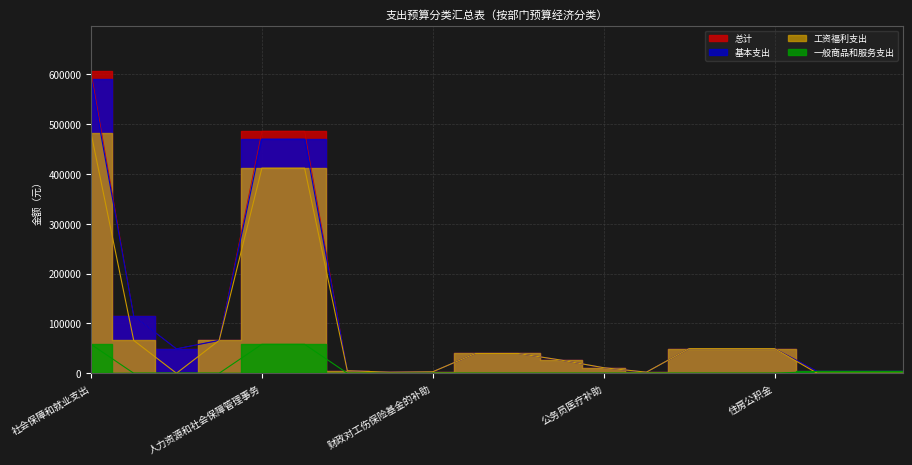

How many intersections are there between 一般商品和服务支出 and 工资福利支出?

1